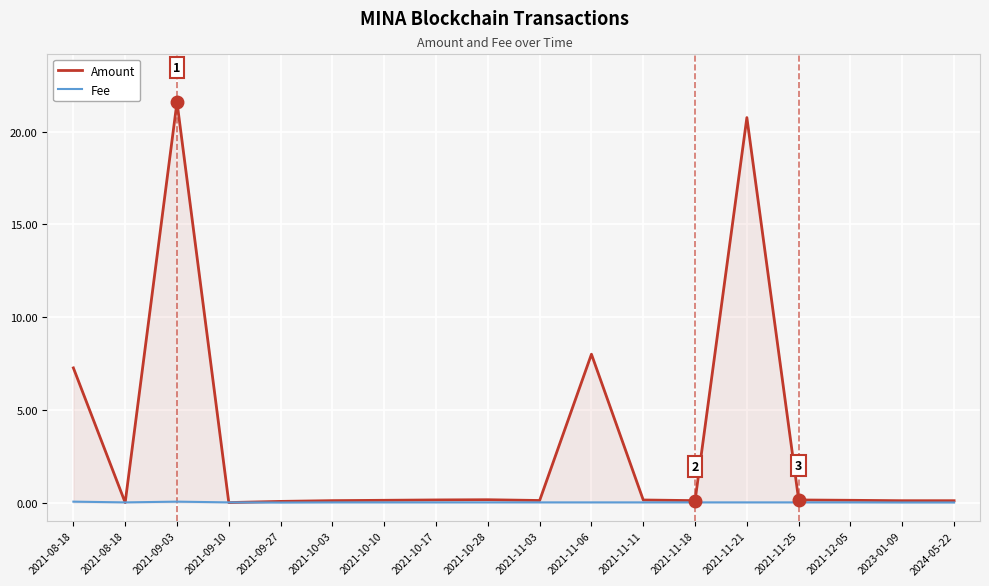

True or false: Fee and Amount cross at least once.

True